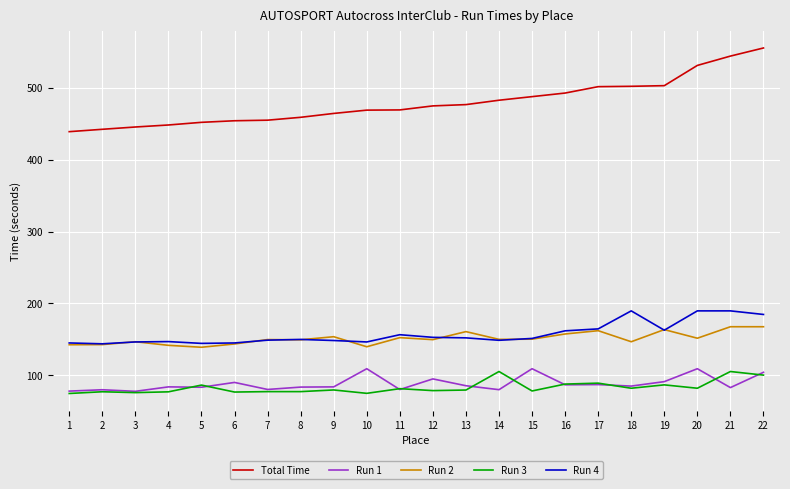

How many lines are shown in the chart?

5